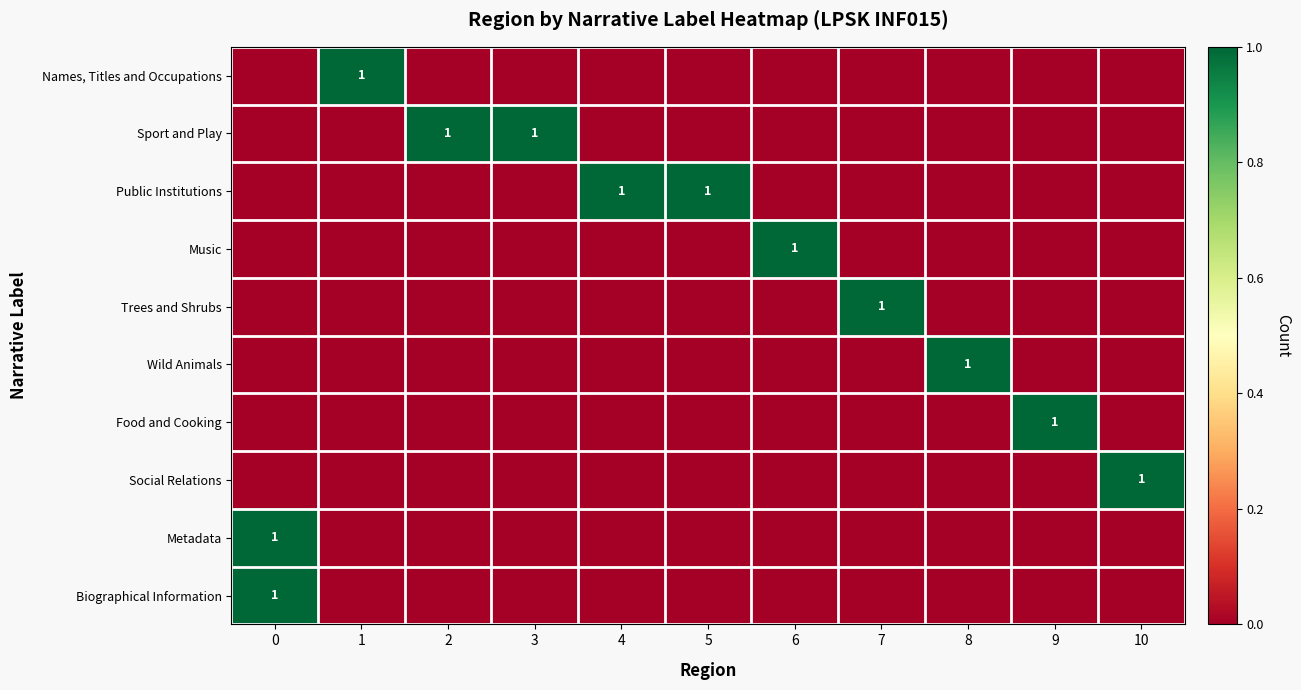

The value of Sport and Play at 2 is 2. True or false?

False